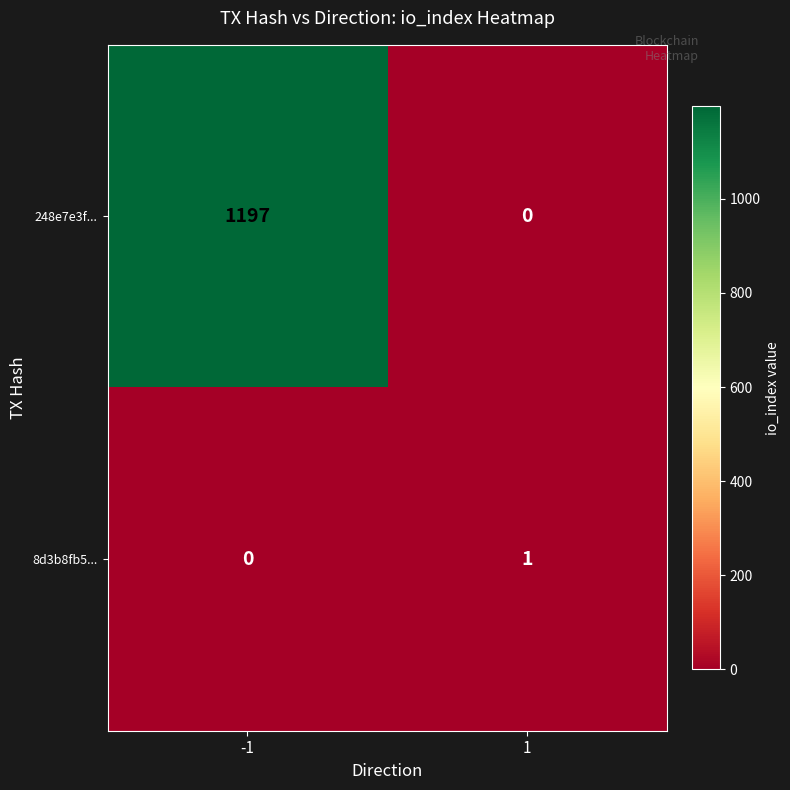

How many series are shown in this chart?

2